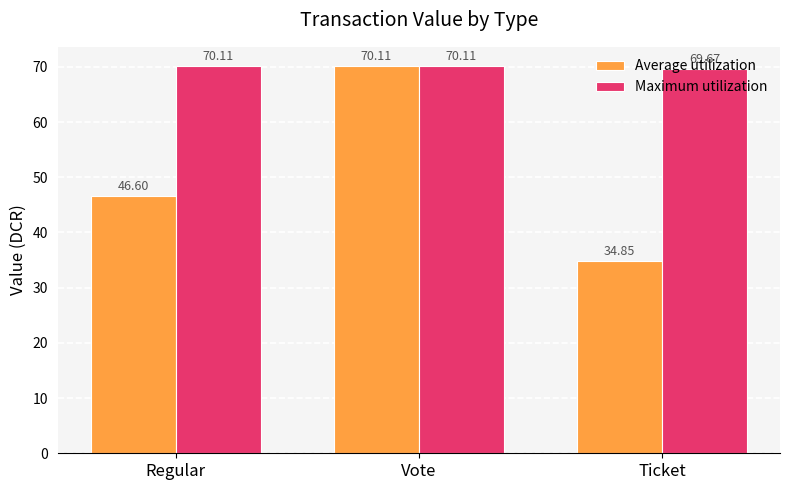

True or false: Maximum utilization has a value of 35.9 at Regular.

False